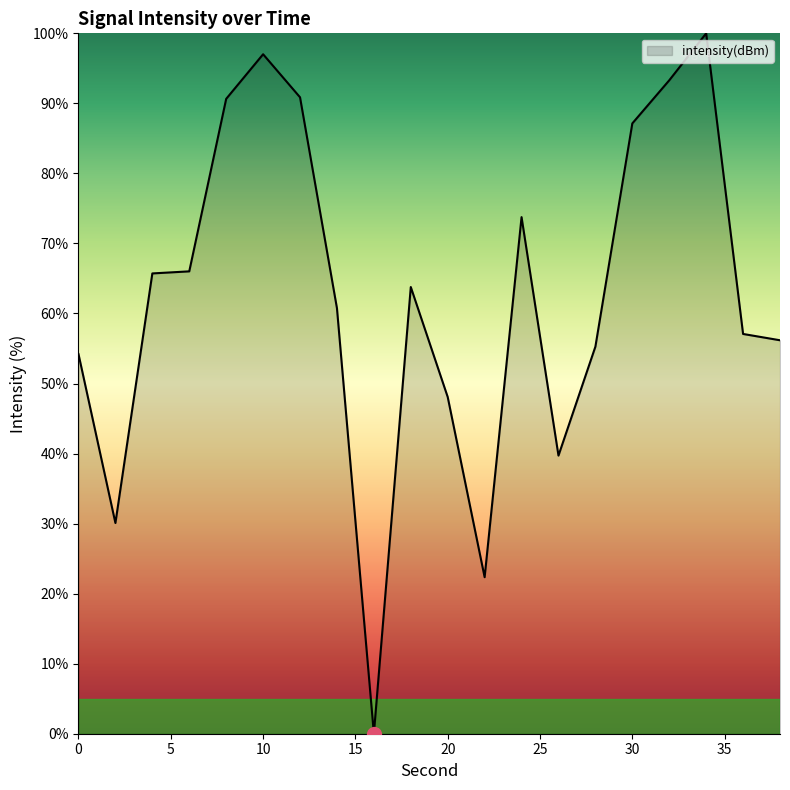

What is the difference between the maximum and minimum values?

100.0